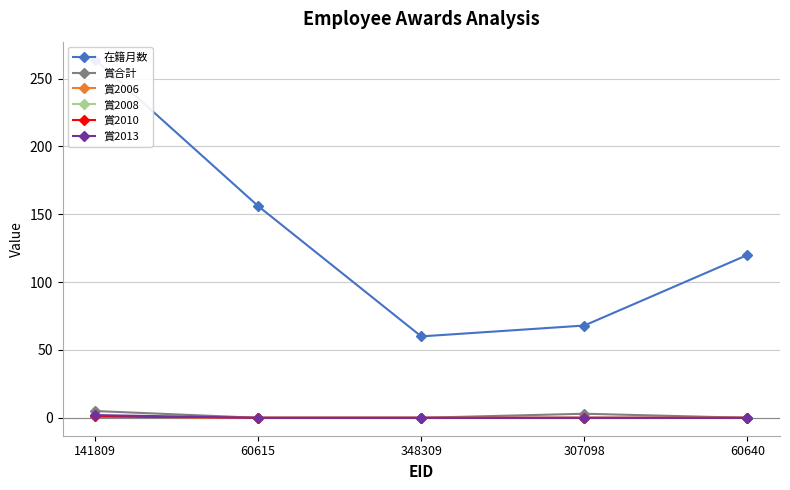

Rank the categories by 在籍月数 value from lowest to highest.

348309, 307098, 60640, 60615, 141809